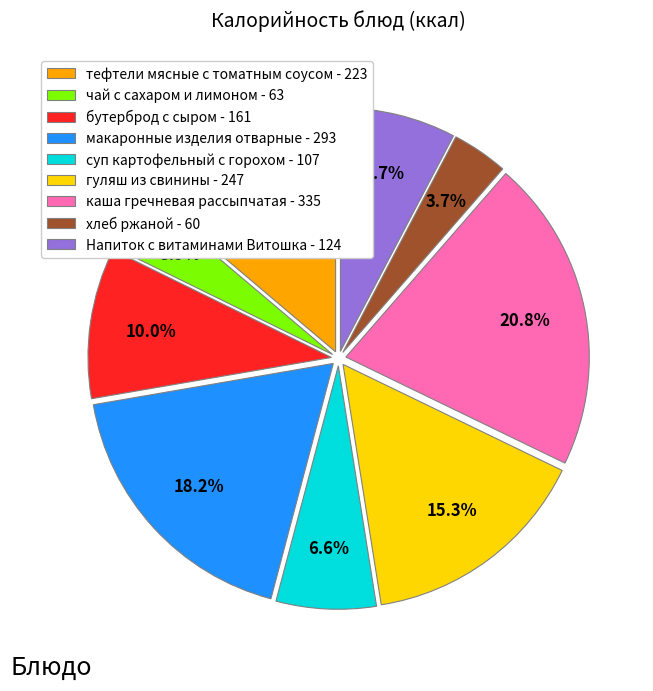

Which has a higher value, чай с сахаром и лимоном - 63 or тефтели мясные с томатным соусом - 223?

тефтели мясные с томатным соусом - 223